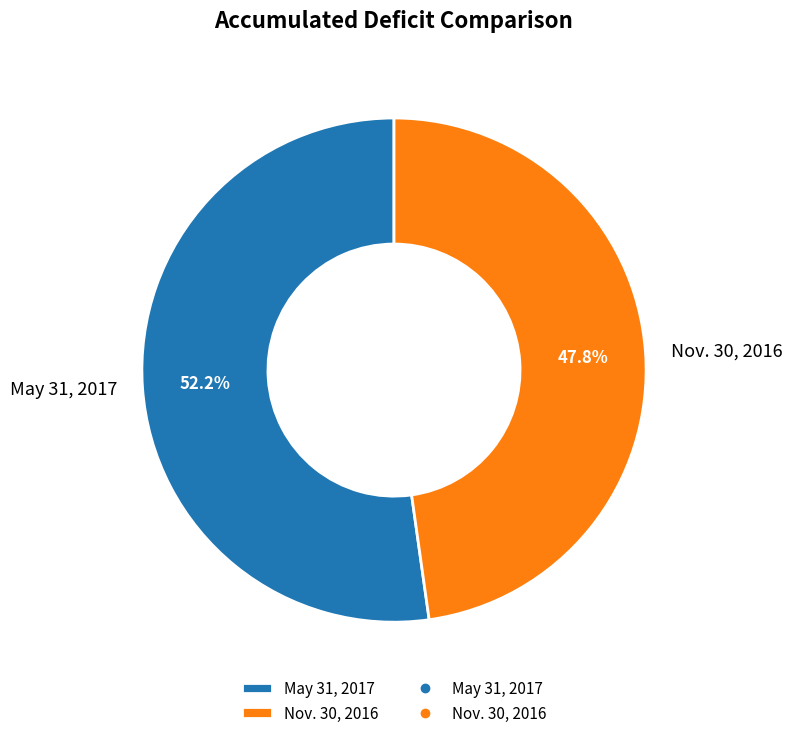

What is the largest slice in the pie chart?

May 31, 2017